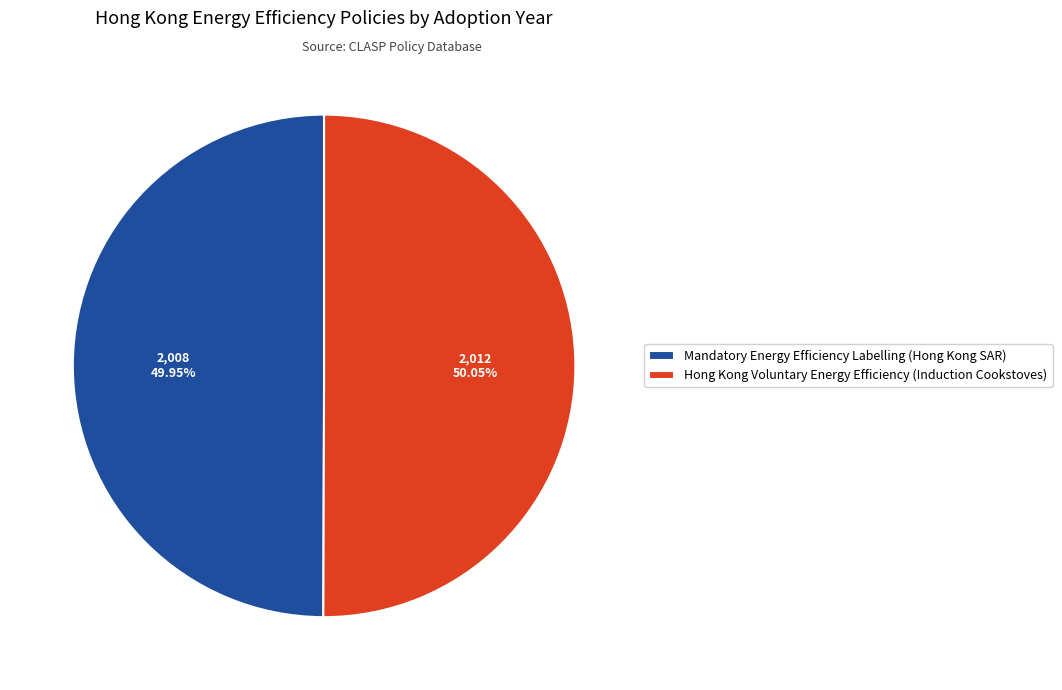

Is the sum of Mandatory Energy Efficiency Labelling (Hong Kong SAR) and Hong Kong Voluntary Energy Efficiency (Induction Cookstoves) greater than half?

Yes